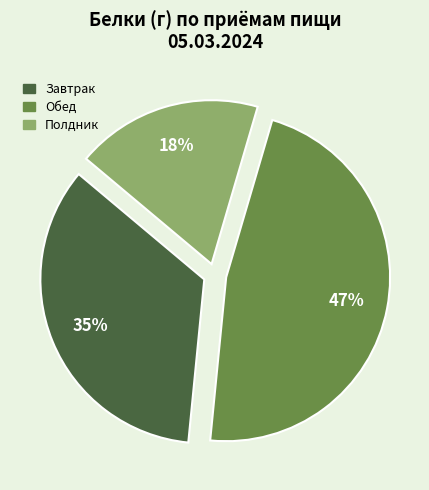

Is it true that Обед is 47% of the pie?

True